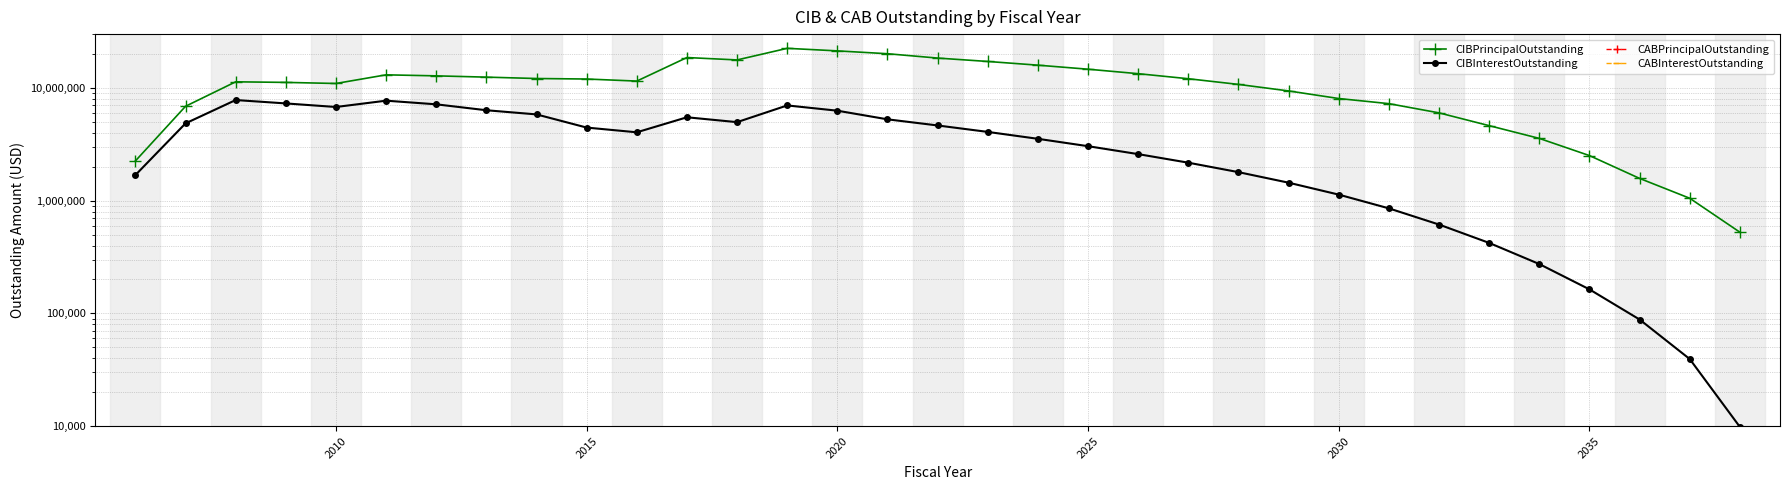

What is the difference between the maximum and minimum values in the CIBInterestOutstanding series?

7795411.2